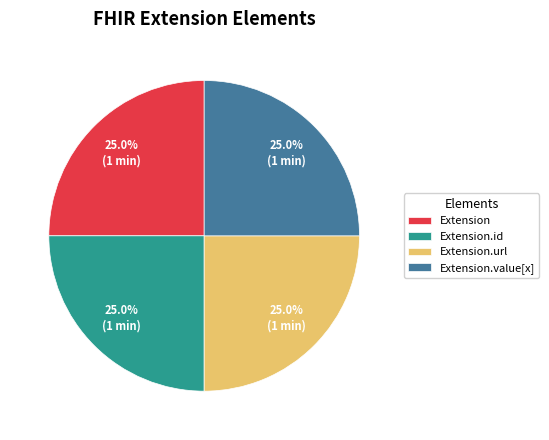

To the nearest percent, what is the average slice percentage?

25%